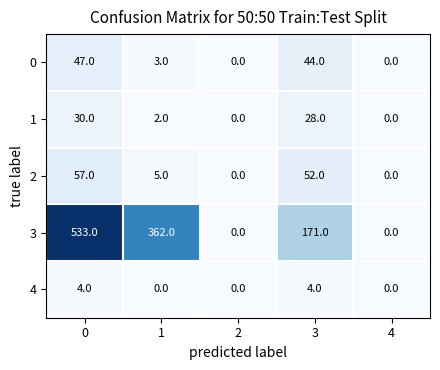

What is the difference between the maximum and minimum values in the 1 series?

30